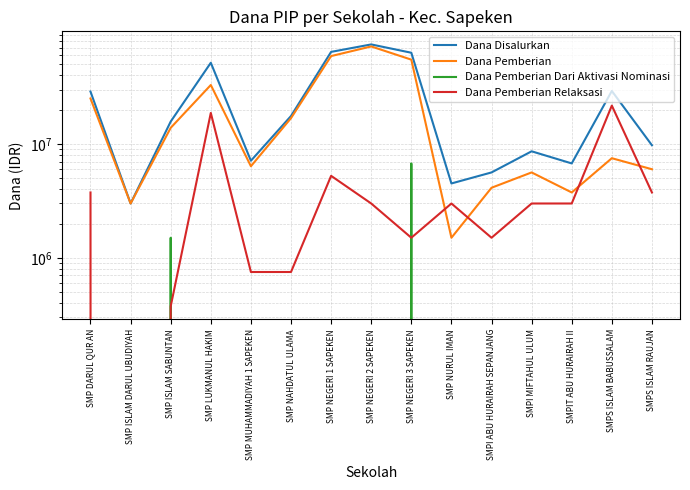

What are all the series names shown in the legend?

Dana Disalurkan, Dana Pemberian, Dana Pemberian Dari Aktivasi Nominasi, Dana Pemberian Relaksasi